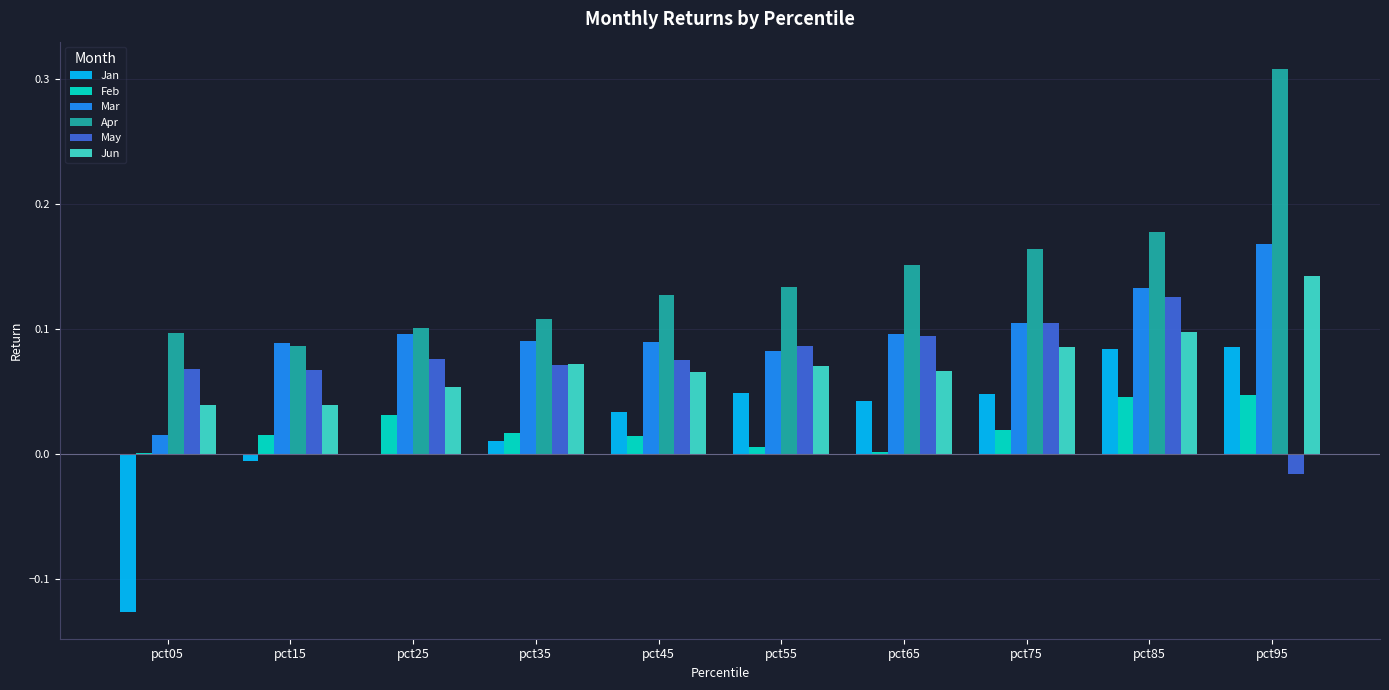

Which label corresponds to the largest value in the chart?

pct95